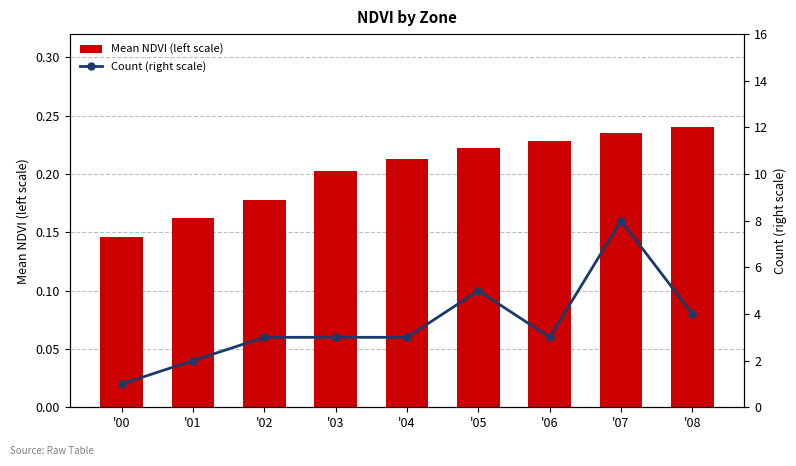

Reading left to right, list all the values displayed in this chart.

Mean NDVI (left scale): '00=0.1	'01=0.2	'02=0.2	'03=0.2	'04=0.2	'05=0.2	'06=0.2	'07=0.2	'08=0.2
Count (right scale): '00=1.0	'01=2.0	'02=3.0	'03=3.0	'04=3.0	'05=5.0	'06=3.0	'07=8.0	'08=4.0